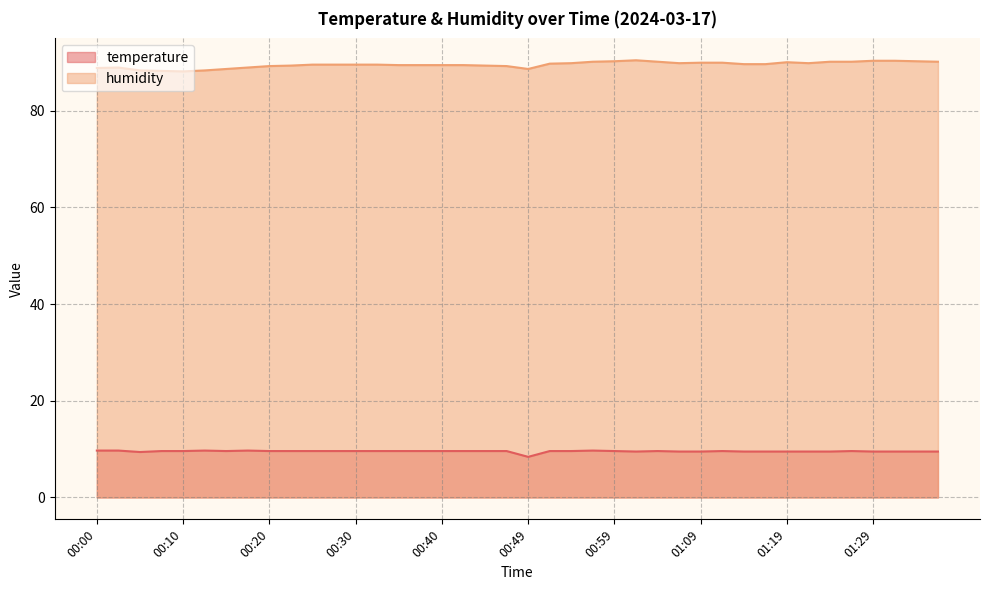

The humidity series shows 136.0 at 00:08. True or false?

False